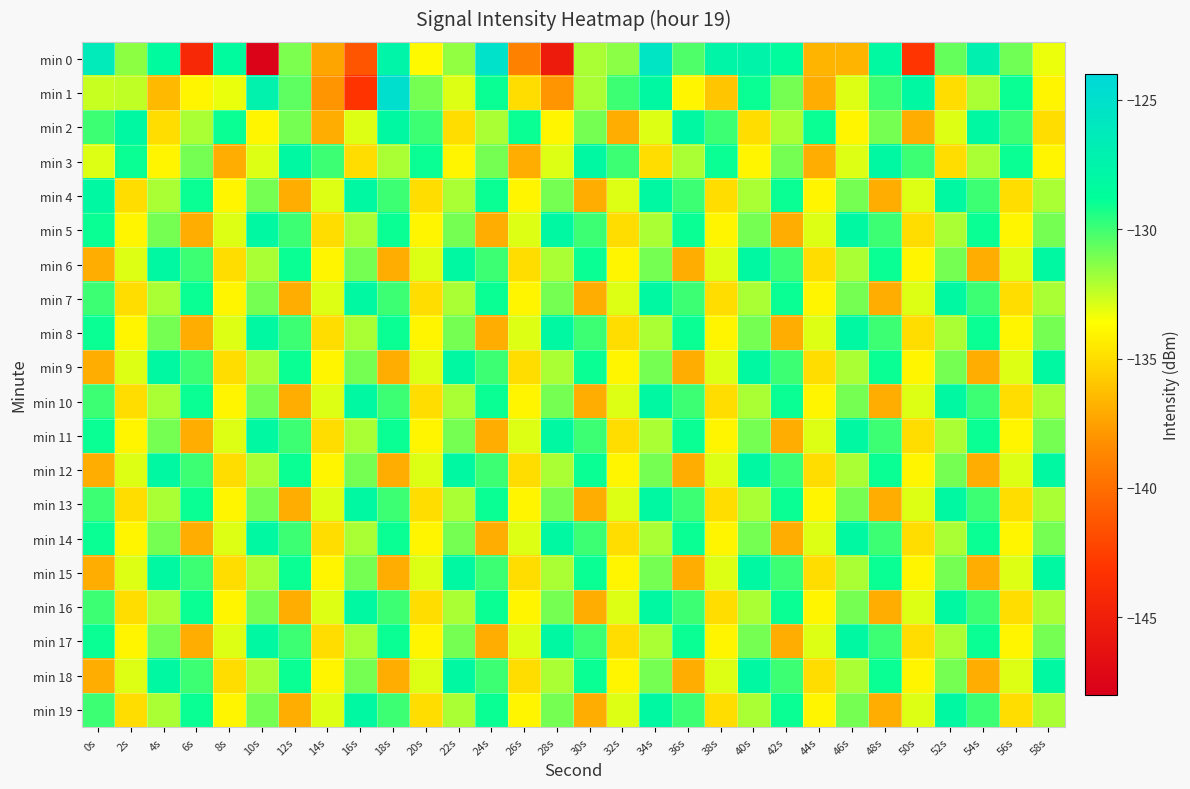

Which has a higher value, 50s or 46s?

46s